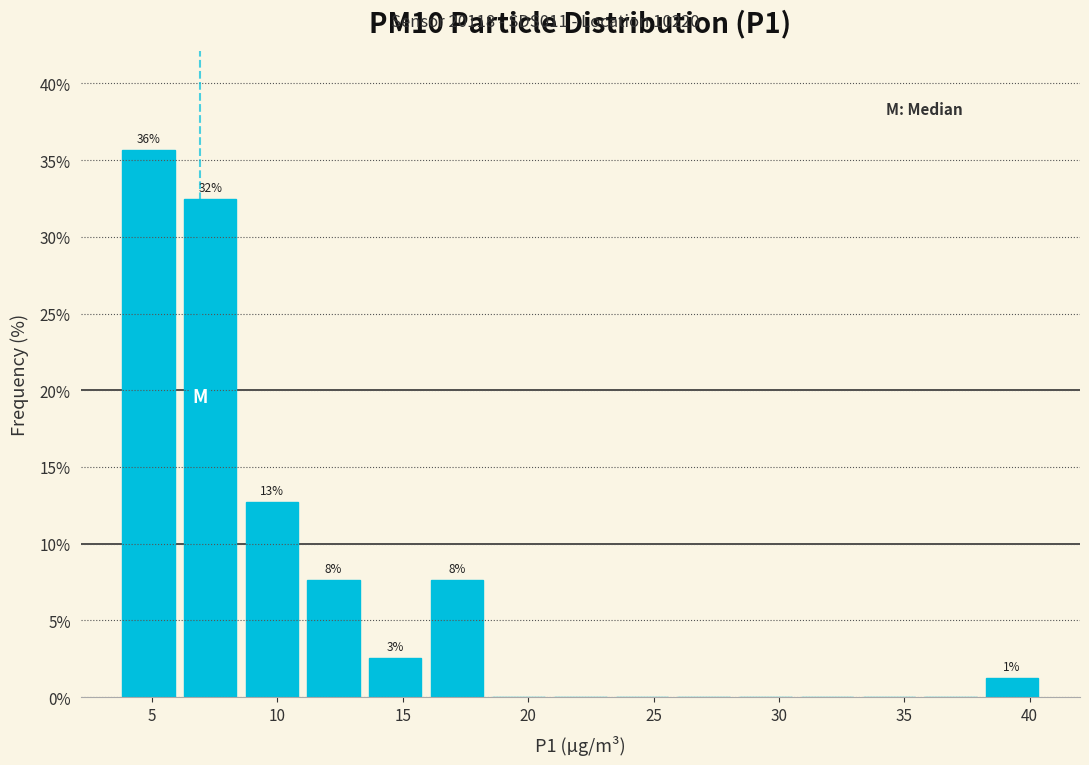

Which range on the x-axis has the tallest bar?

3.5 to 6.0